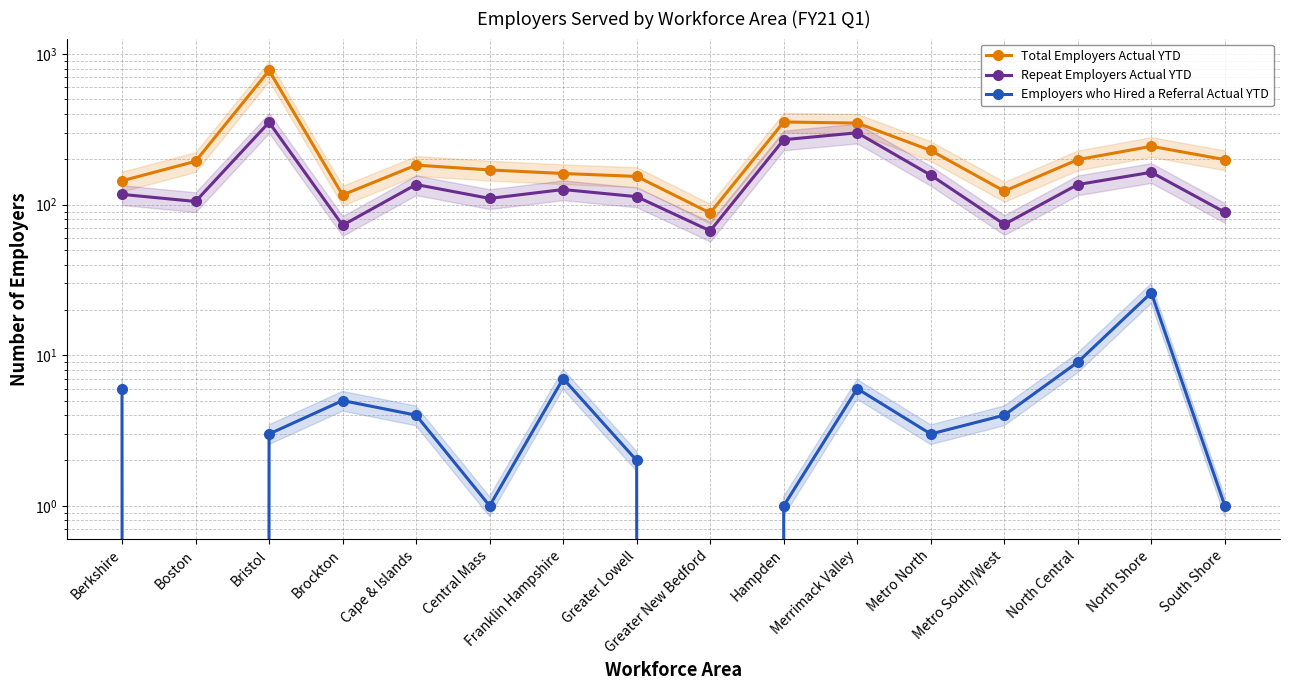

What is the label of the 10th point from the right?

Franklin Hampshire